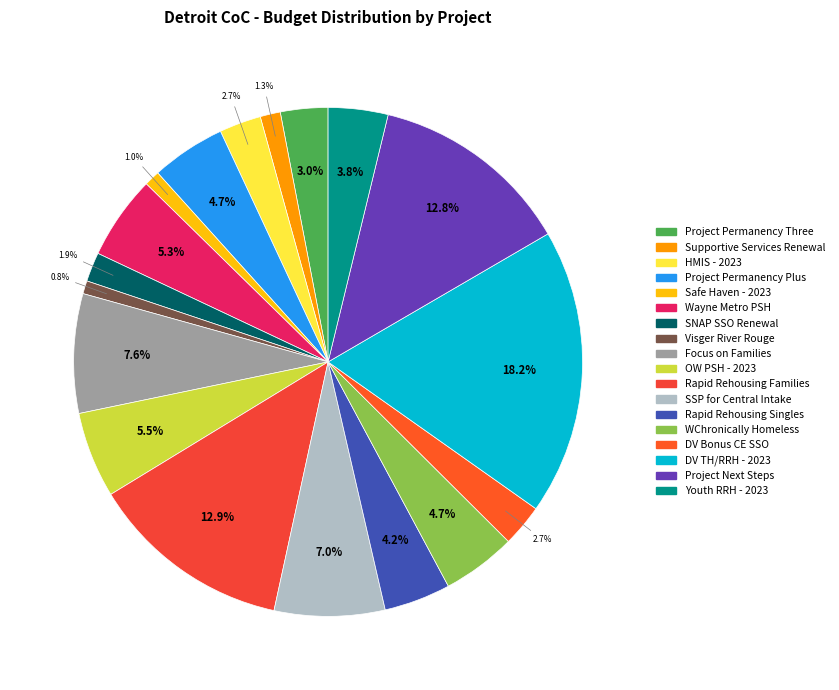

Count the number of slices in the pie.

18